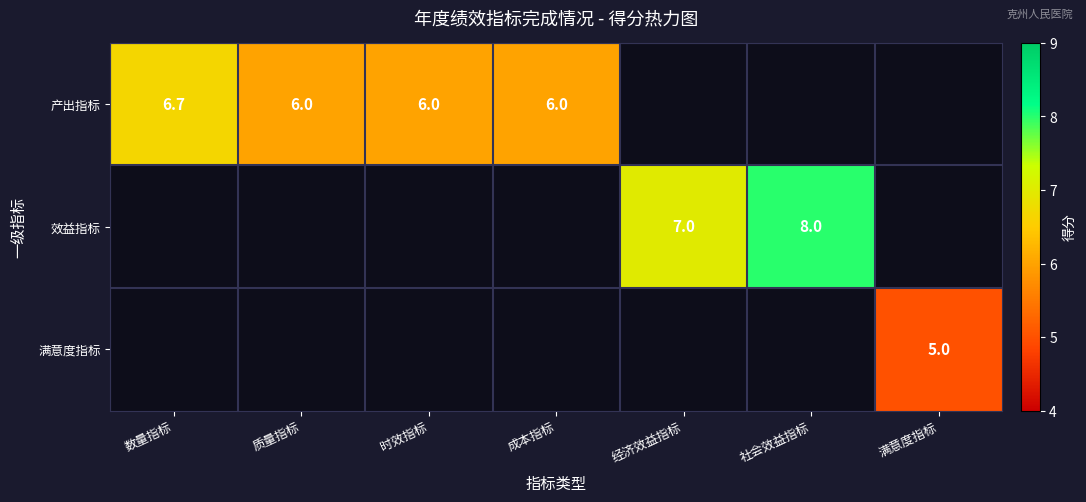

What is the greatest value displayed?

8.0